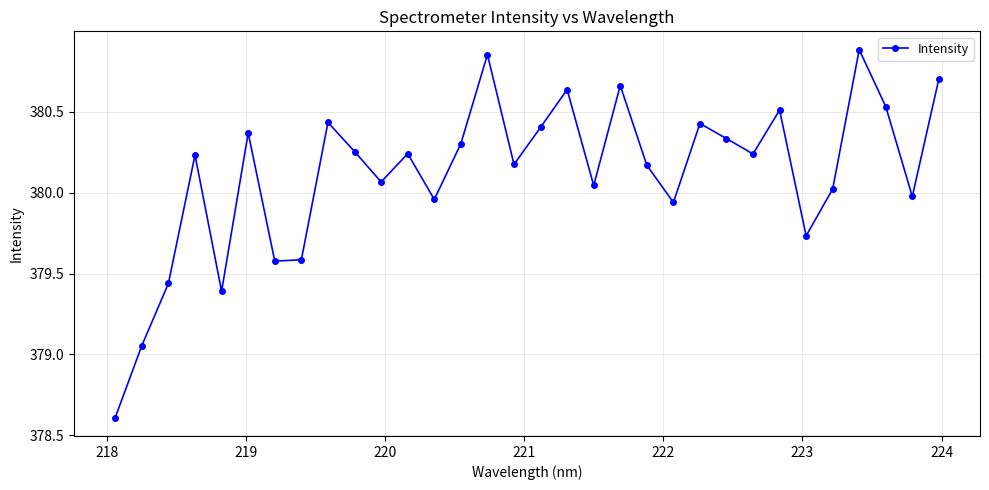

What is the minimum value shown in the chart?

378.6